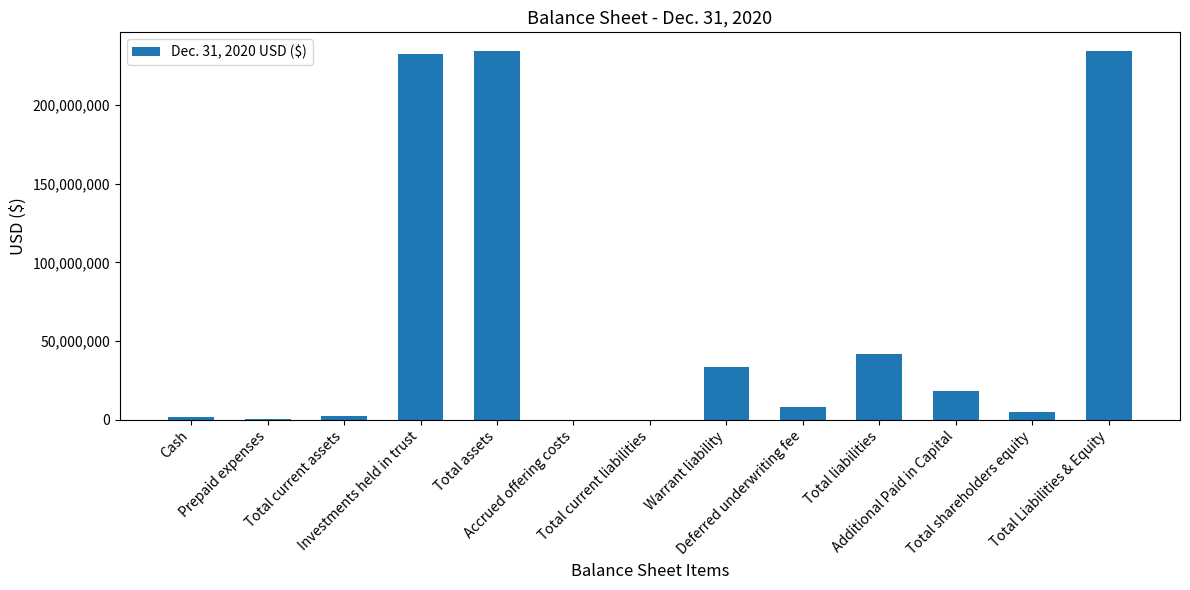

What is the sum of all values?

812019874